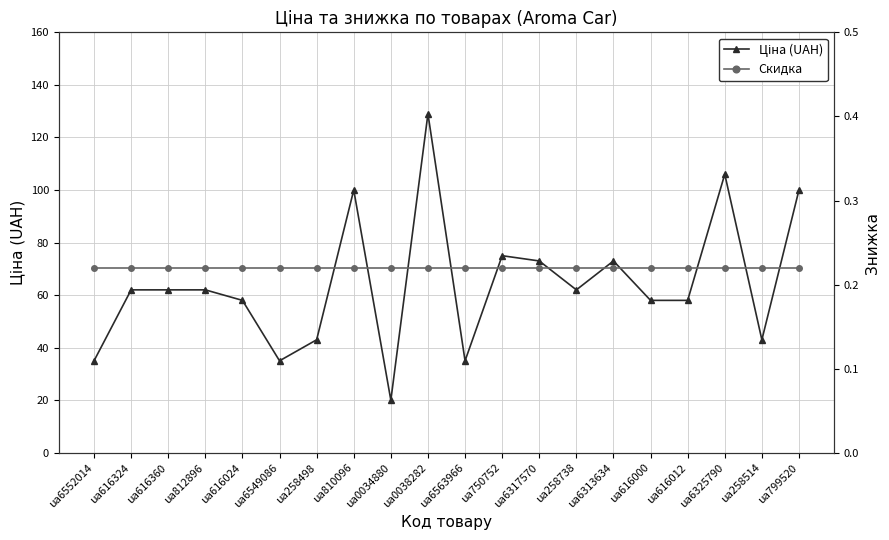

True or false: Ціна (UAH) and Скидка intersect in this chart.

False